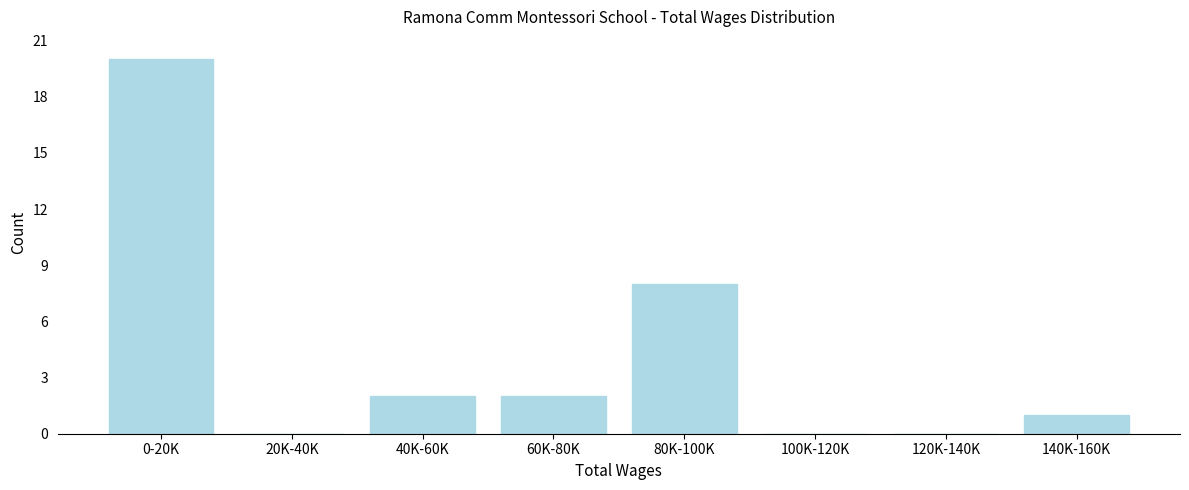

Reading left to right, list all the values displayed in this chart.

0-20K=20	20K-40K=0	40K-60K=2	60K-80K=2	80K-100K=8	100K-120K=0	120K-140K=0	140K-160K=1